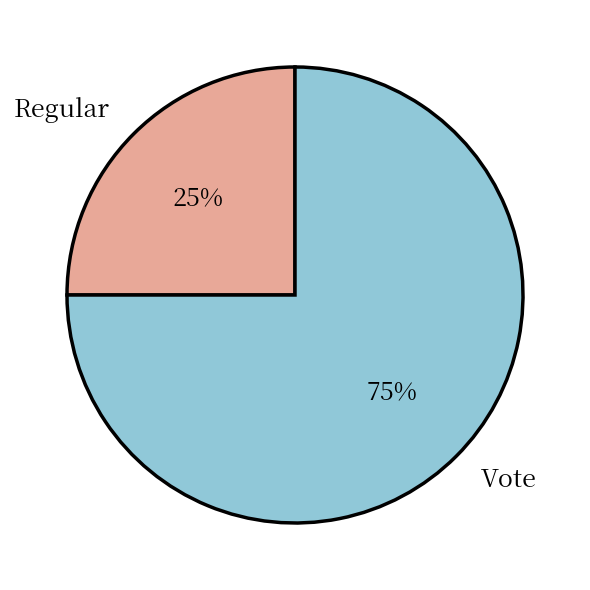

Count the number of slices in the pie.

2